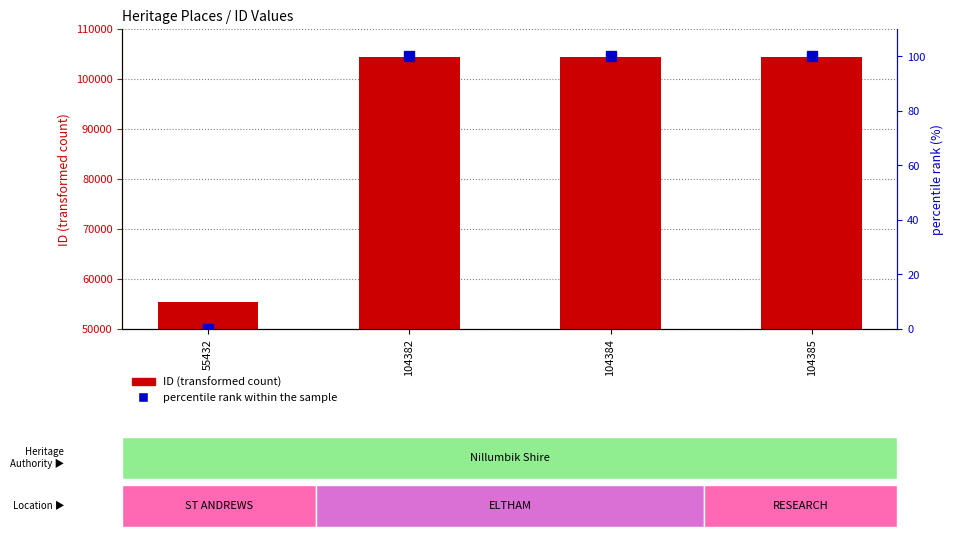

Rank the categories by ID value from highest to lowest.

104385, 104384, 104382, 55432